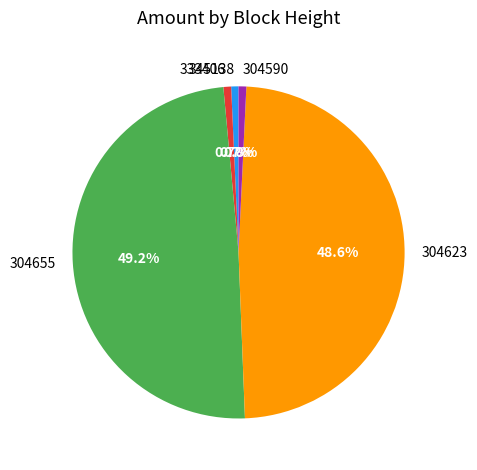

The 345138 slice represents 16% of the pie. True or false?

False